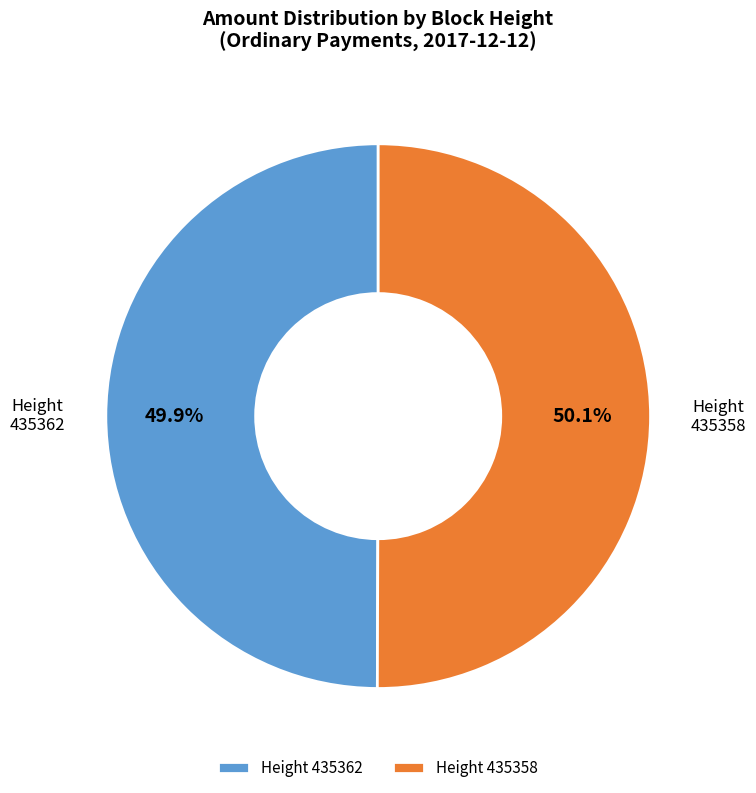

Approximately how many times larger is the value at Height 435362 compared to Height 435358?

1.0